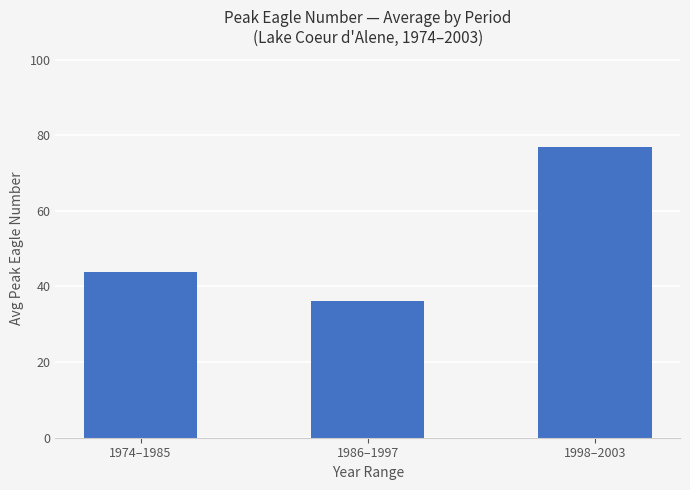

Reading right to left, transcribe all the data shown in this chart.

1998–2003=77.0	1986–1997=36.1	1974–1985=43.9